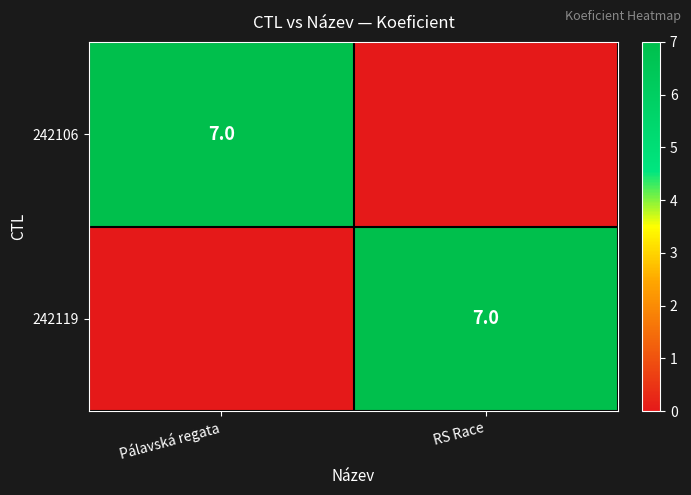

True or false: 242119 has a value of 7 at RS Race.

True